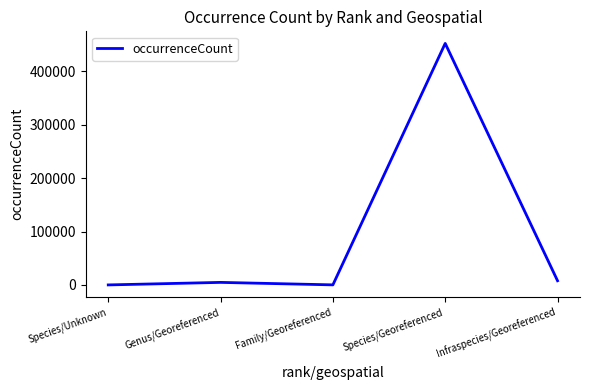

Where is the first local maximum?

Genus/Georeferenced